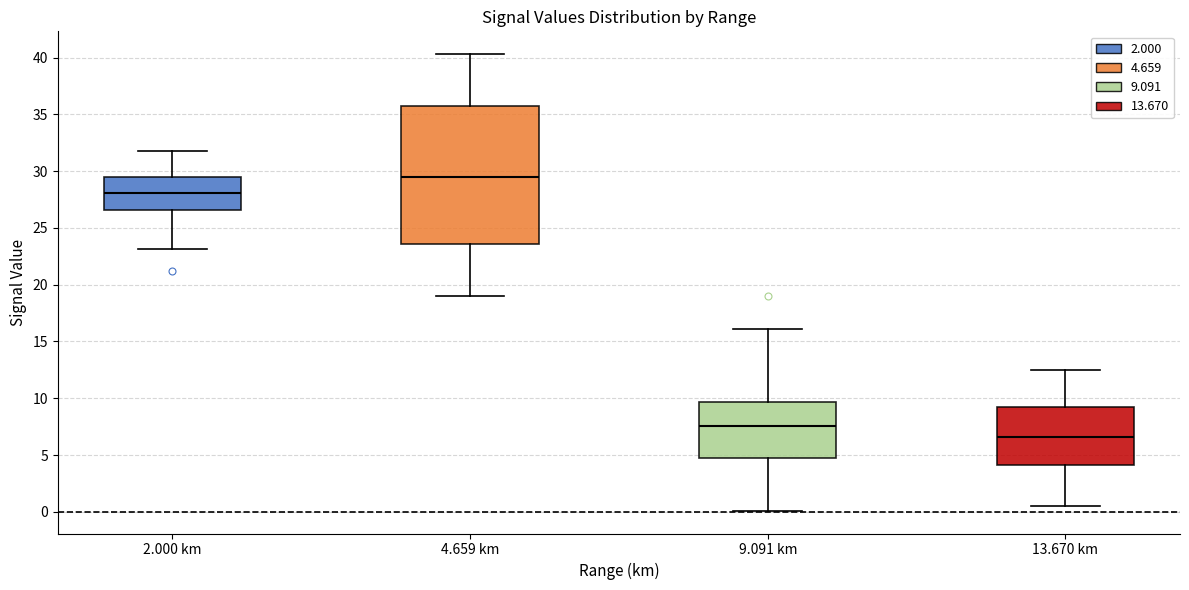

Reading left to right, read every box against the y-axis: the position of its median line, the range the box covers, and the ends of its whiskers. The values are not printed on the chart, so give them approximately, as read against the axis.

2.000 km: median 28.0, box 26.5 to 29.5, whiskers 23.0 to 32.0
4.659 km: median 29.5, box 23.5 to 35.5, whiskers 19.0 to 40.5
9.091 km: median 7.5, box 4.5 to 9.5, whiskers 0.0 to 16.0
13.670 km: median 6.5, box 4.0 to 9.5, whiskers 0.5 to 12.5